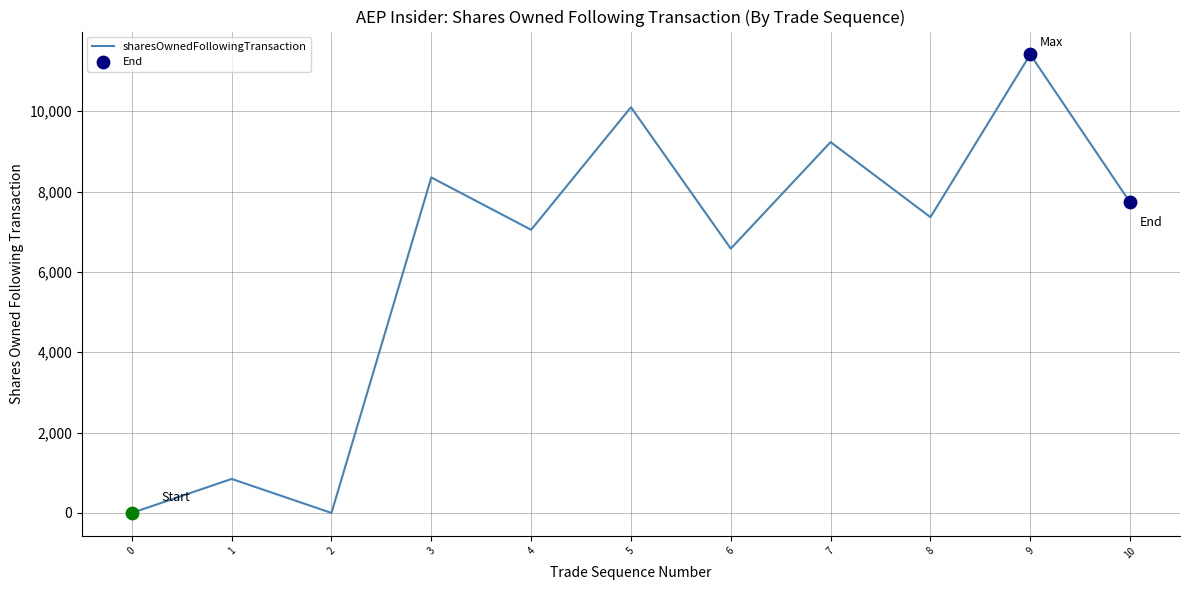

What is the change in value from 2 to 9?

+11413